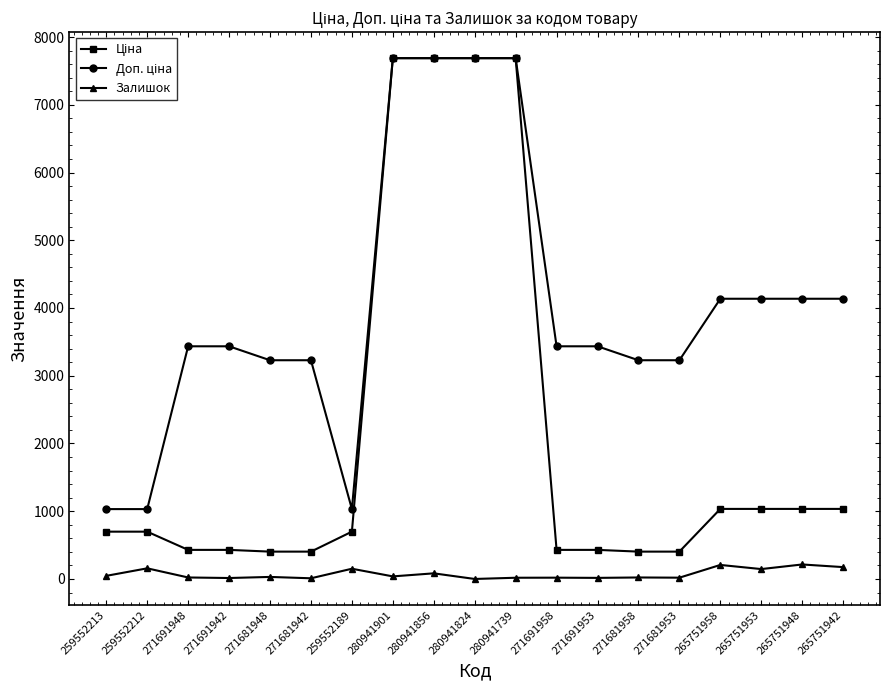

What is the maximum value shown in the chart?

7688.0